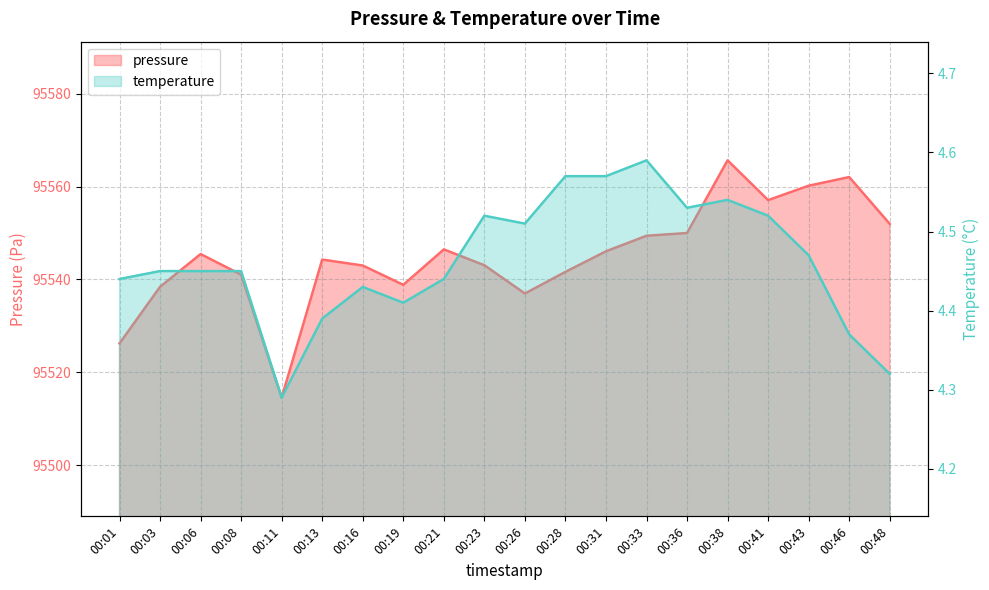

List the labels in order of temperature value, smallest first.

00:11, 00:48, 00:46, 00:13, 00:19, 00:16, 00:01, 00:21, 00:03, 00:06, 00:08, 00:43, 00:26, 00:23, 00:41, 00:36, 00:38, 00:28, 00:31, 00:33